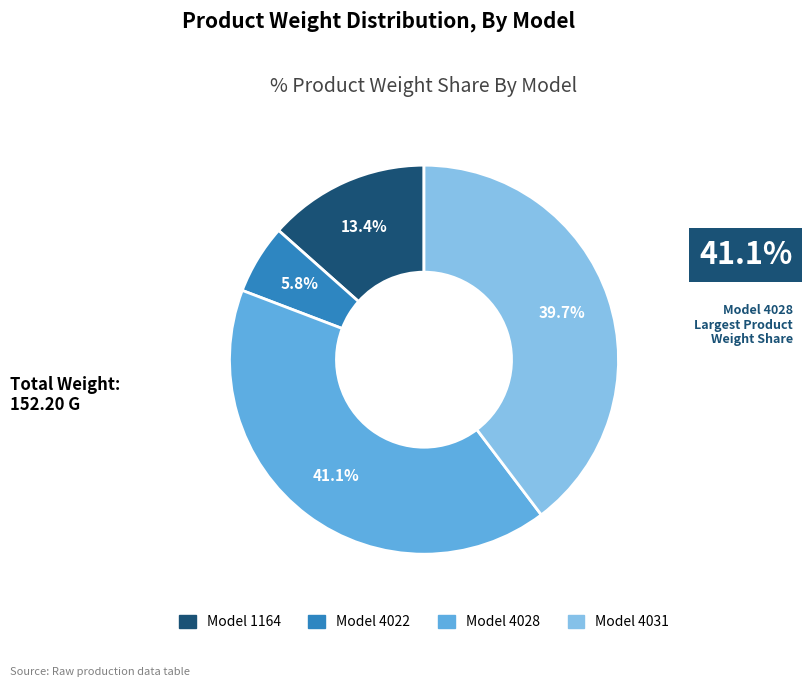

Does any single category account for the majority?

No